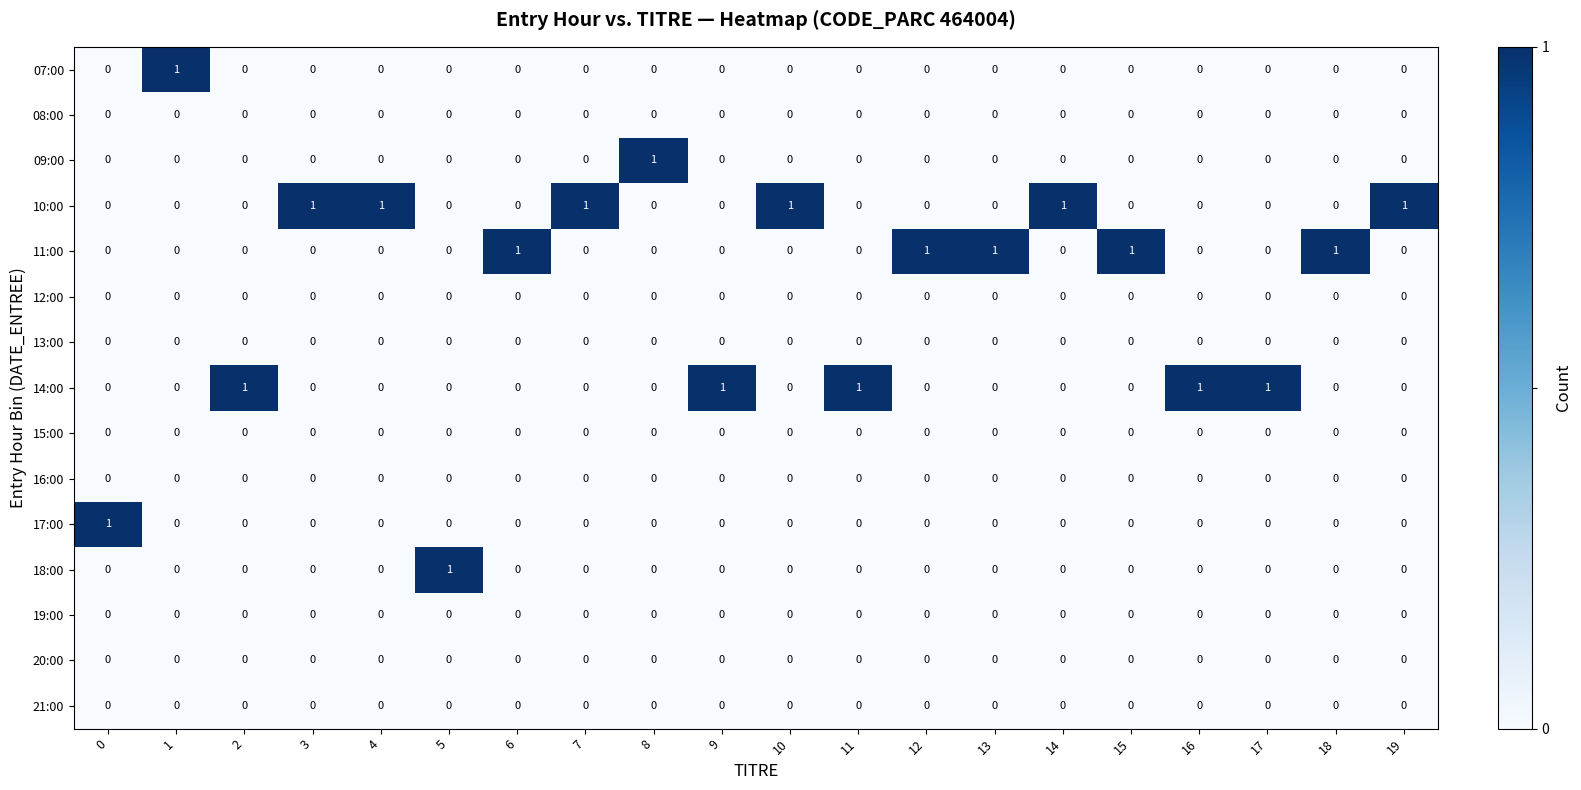

What is the total value across all series at 4?

1